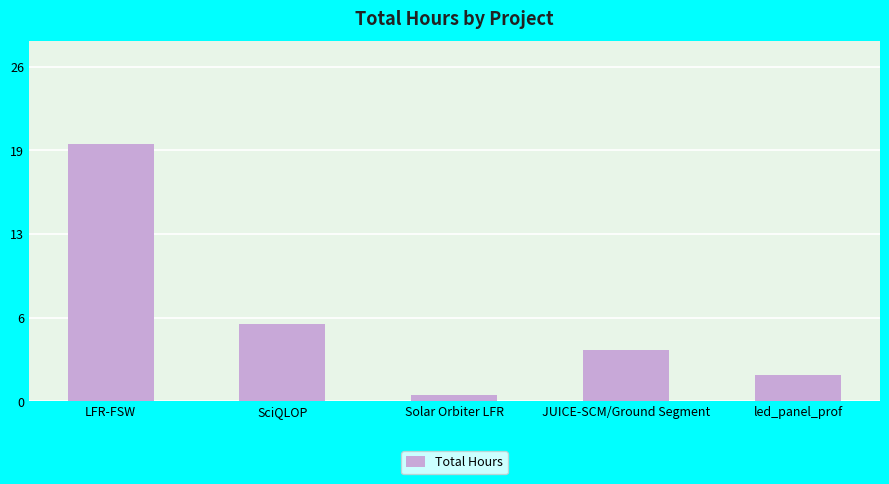

Are the bars horizontal?

No